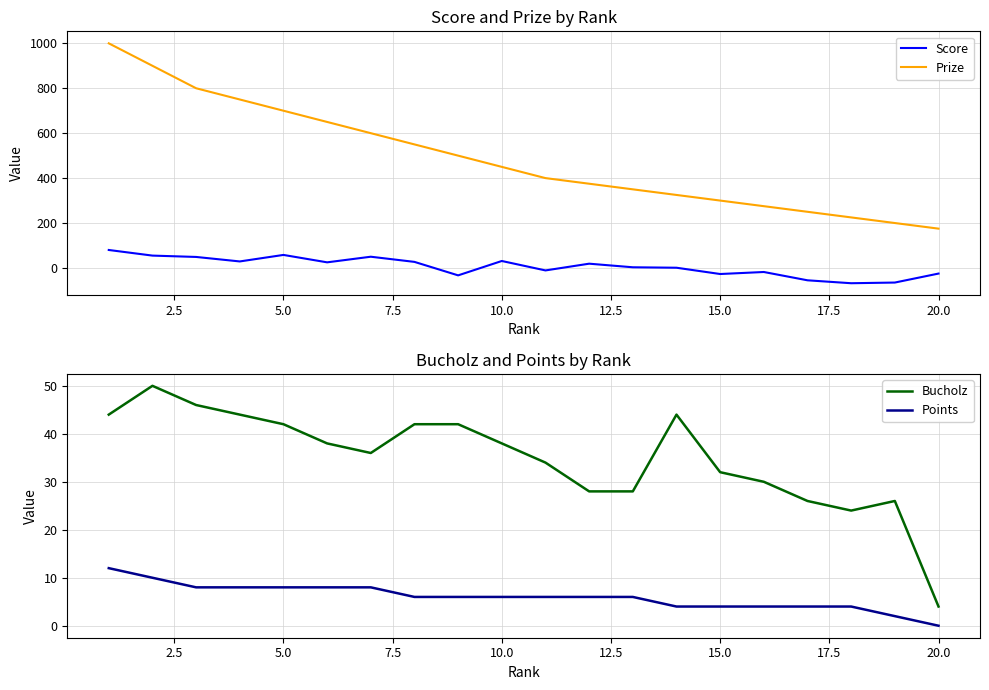

How many lines are shown in the chart?

4